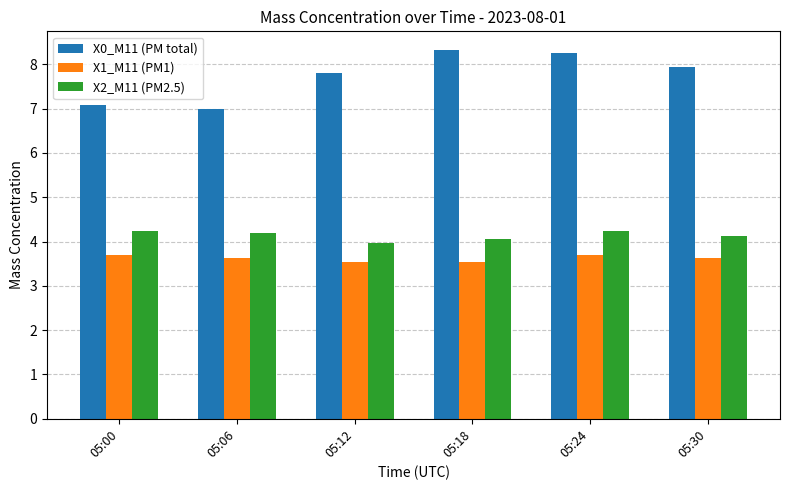

How many series are shown in this chart?

3